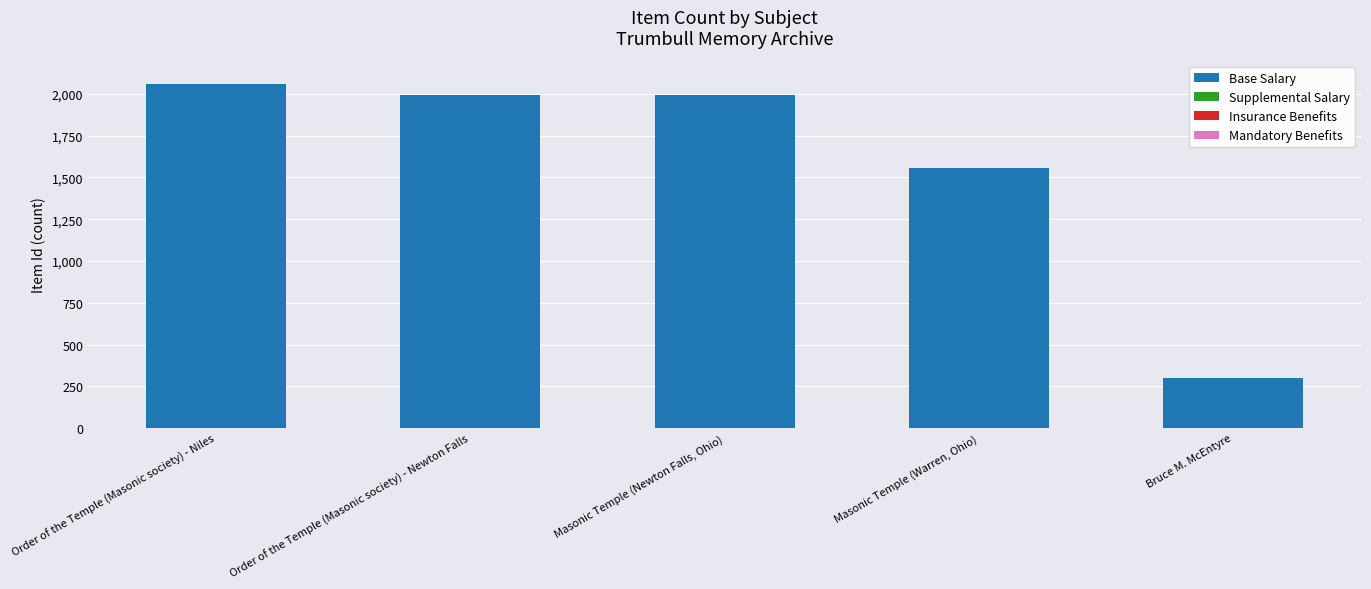

Which has a higher value, Order of the Temple (Masonic society) - Newton Falls or Bruce M. McEntyre?

Order of the Temple (Masonic society) - Newton Falls